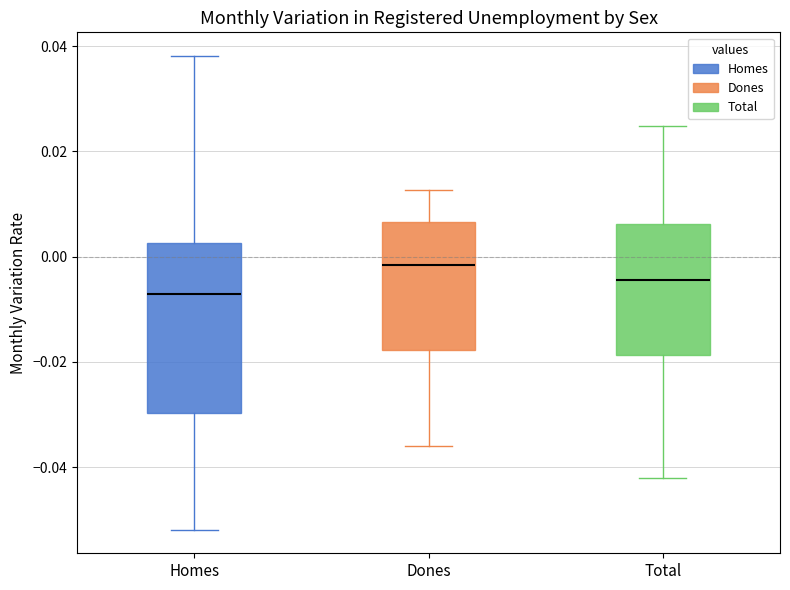

Which box's median line is the highest?

Dones